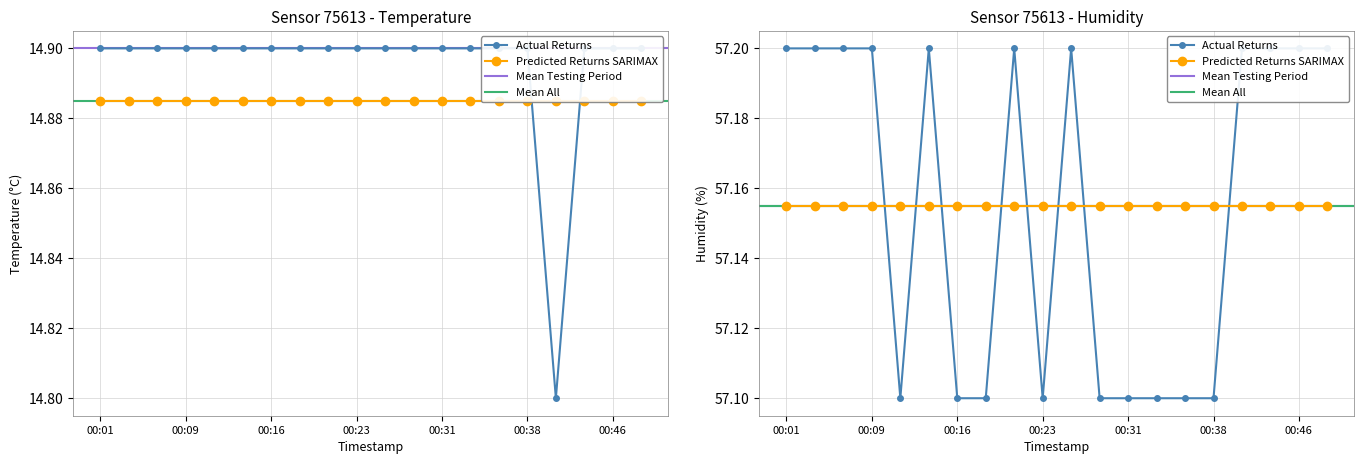

Rank the series by their average value, from lowest to highest.

temperature, humidity